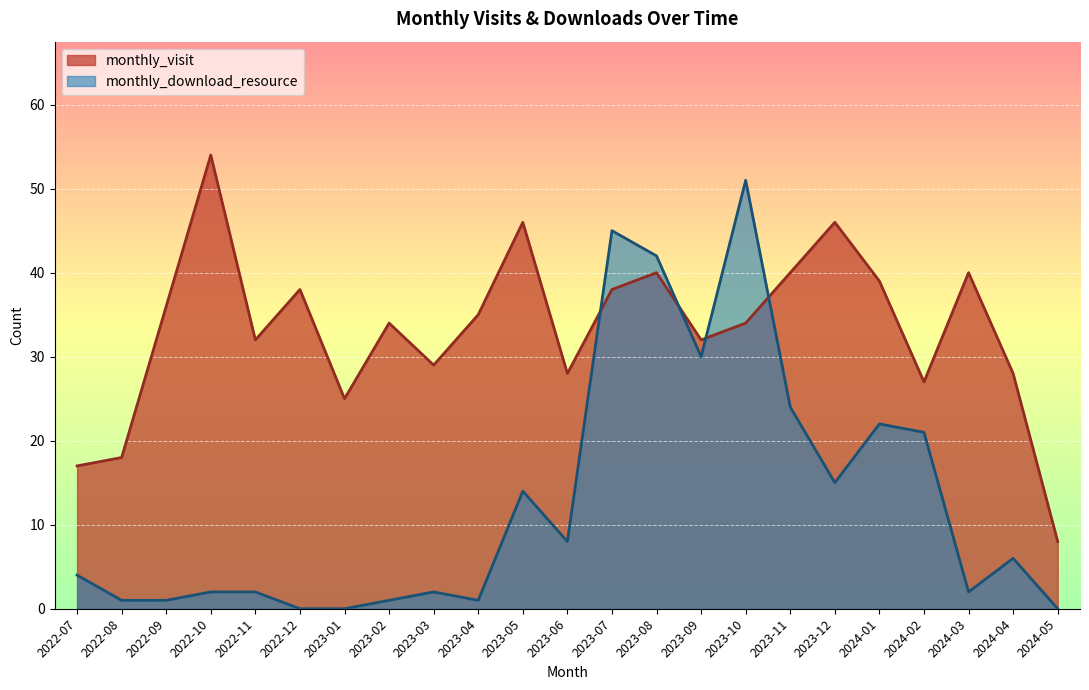

How many data points in monthly_visit are above 34?

11